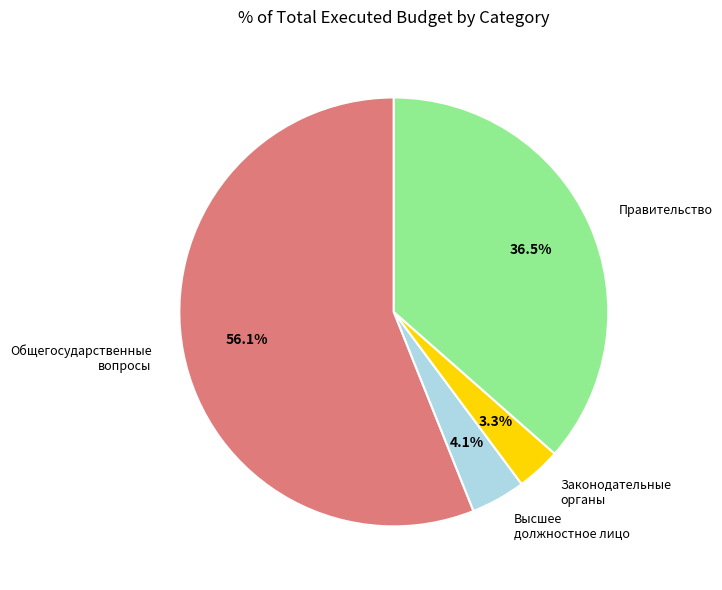

How many slices are in this pie chart?

4